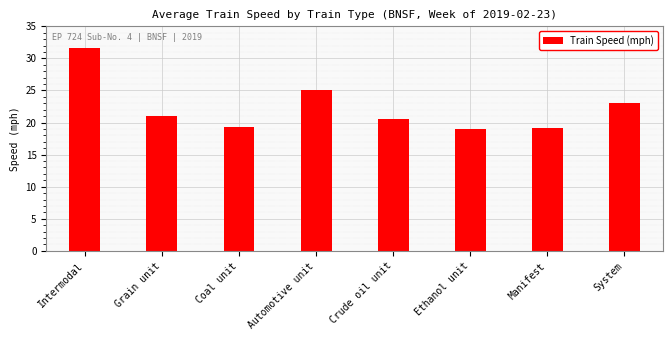

What is the maximum value shown in the chart?

31.7